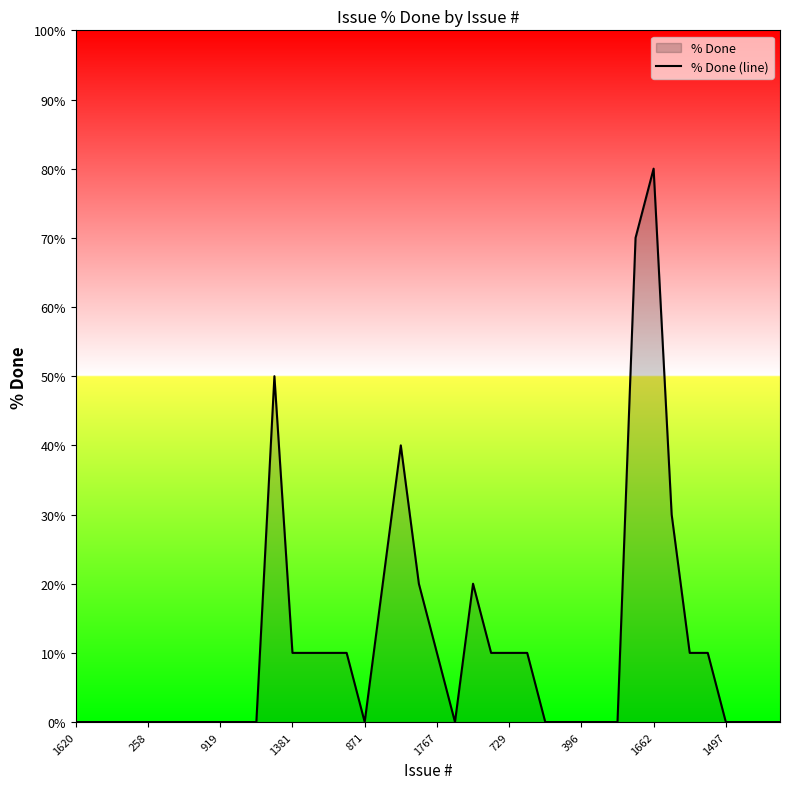

How many categories are shown in the chart?

40